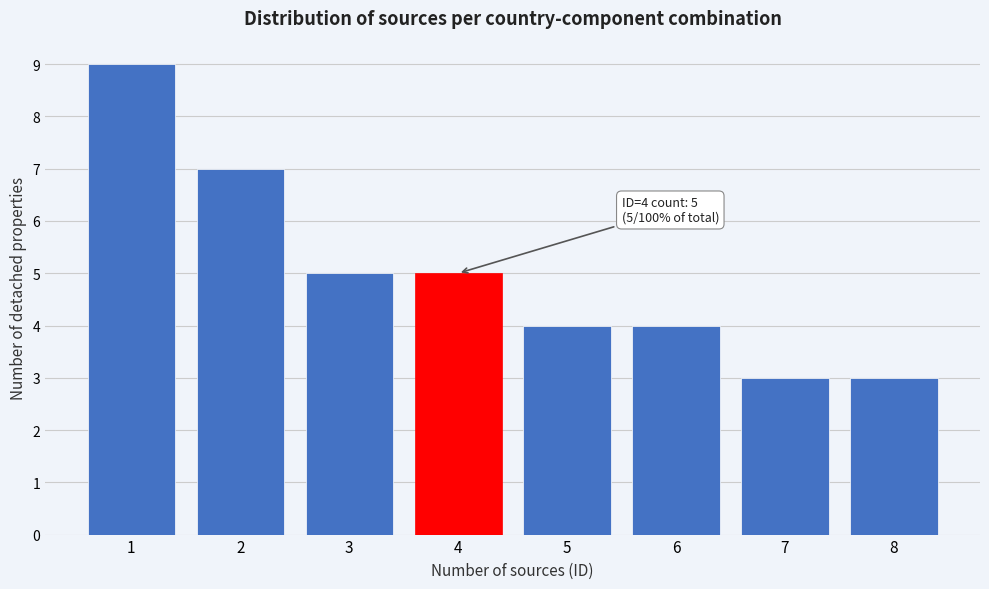

Reading right to left, list all the values displayed in this chart.

3	3	4	4	5	5	7	9